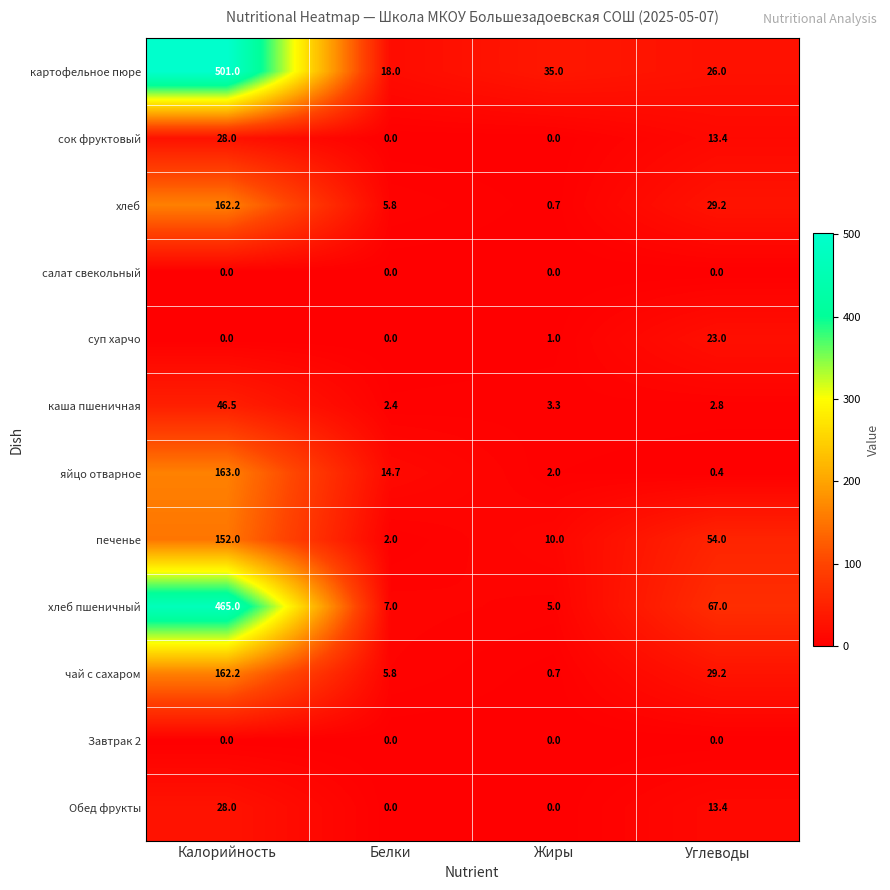

What is the approximate value of сок фруктовый at Калорийность?

28.0